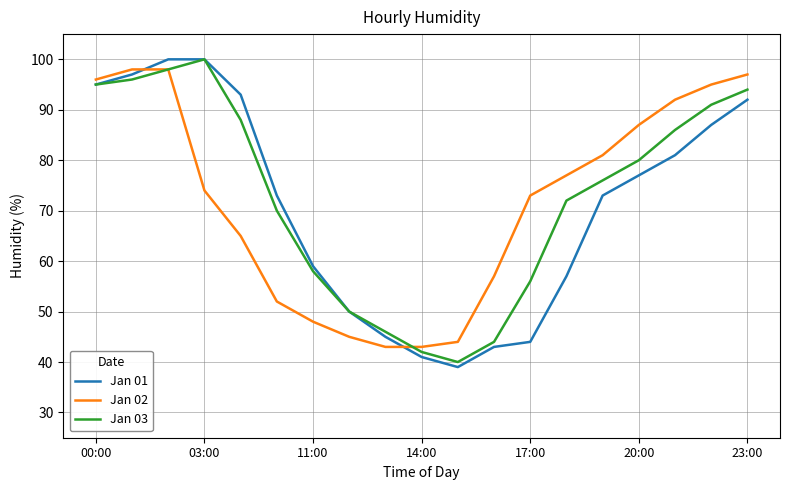

What is the lowest value of the Jan 02 series?

43